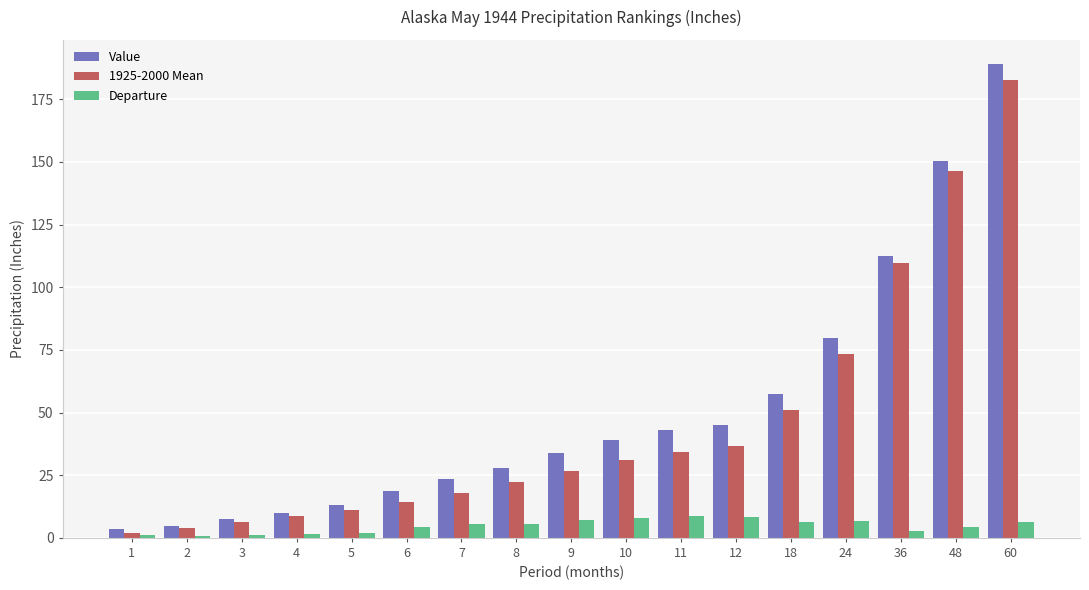

At which category is the sum across all series the highest?

60